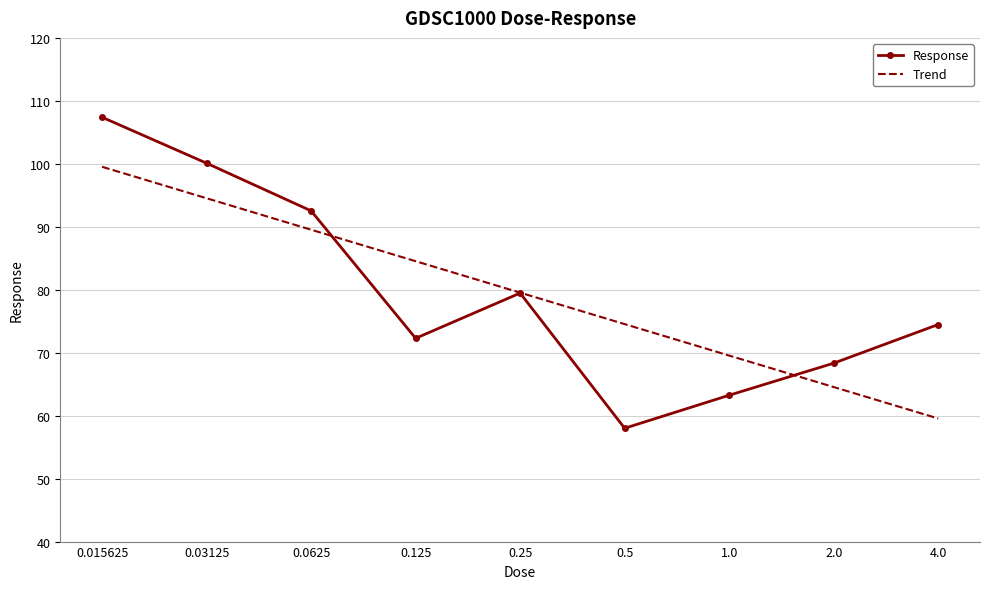

The Trend series shows 158.8 at 0.015625. True or false?

False